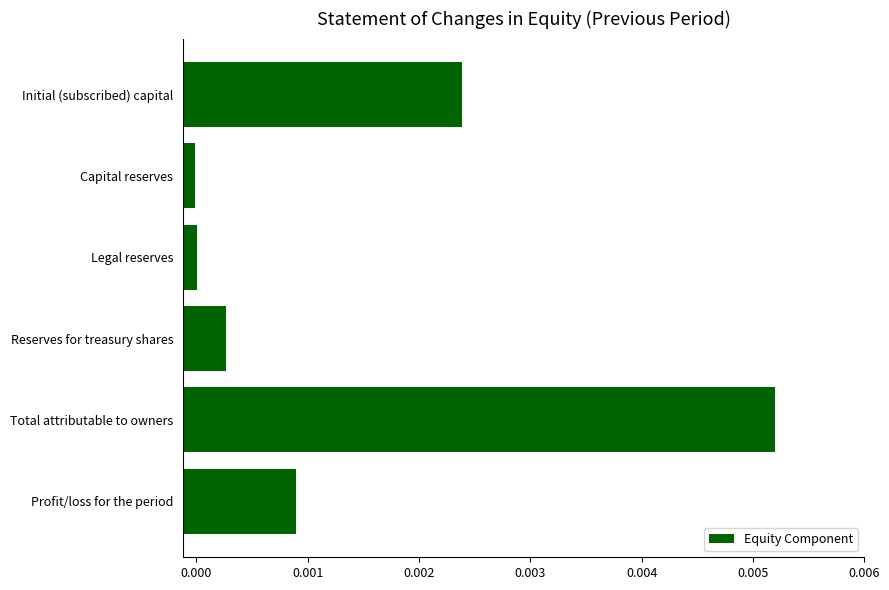

Does the chart contain any negative values?

No